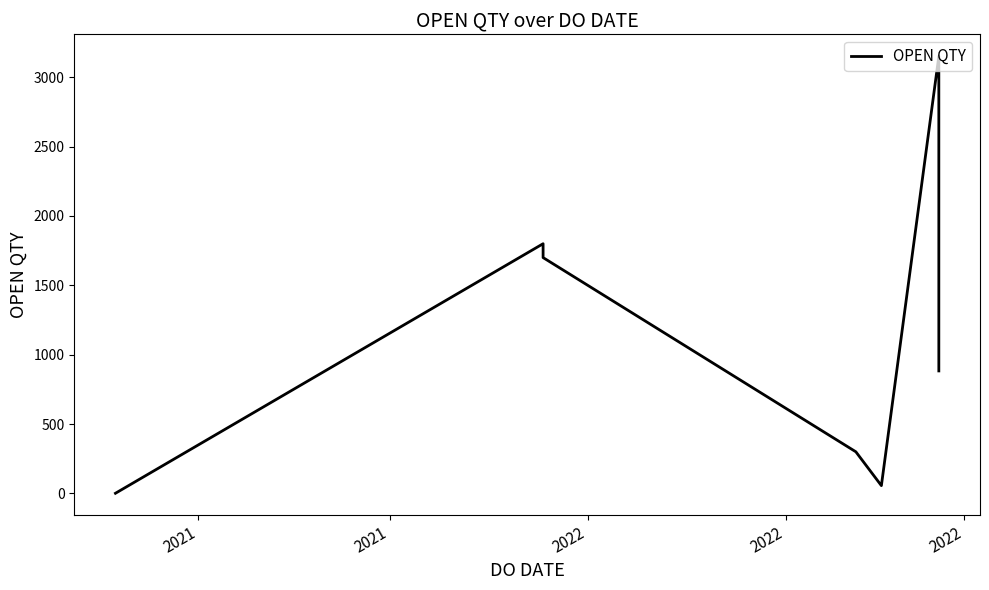

What is the minimum value shown in the chart?

1